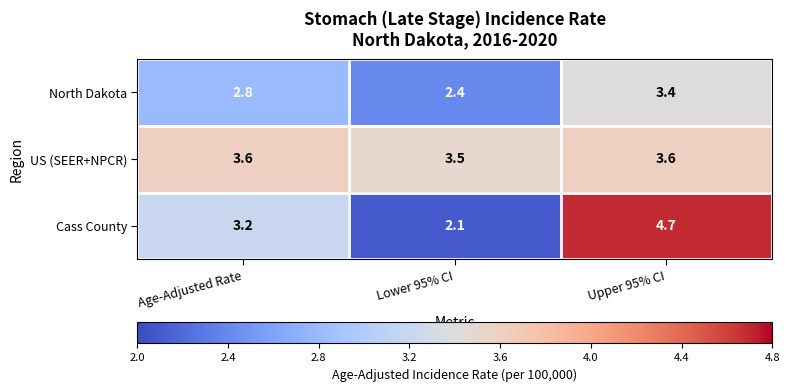

What is the sum of the North Dakota values at Lower 95% CI and Age-Adjusted Rate?

5.2